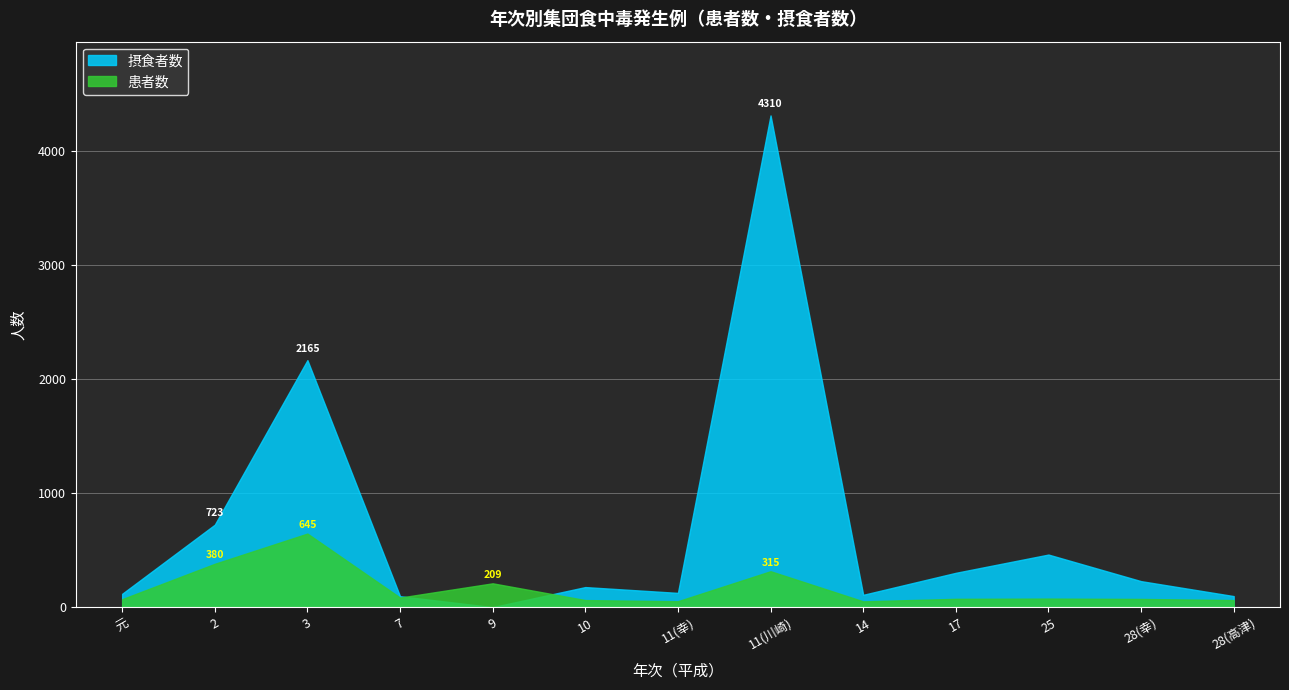

At how many categories does at least one series exceed 2128?

2